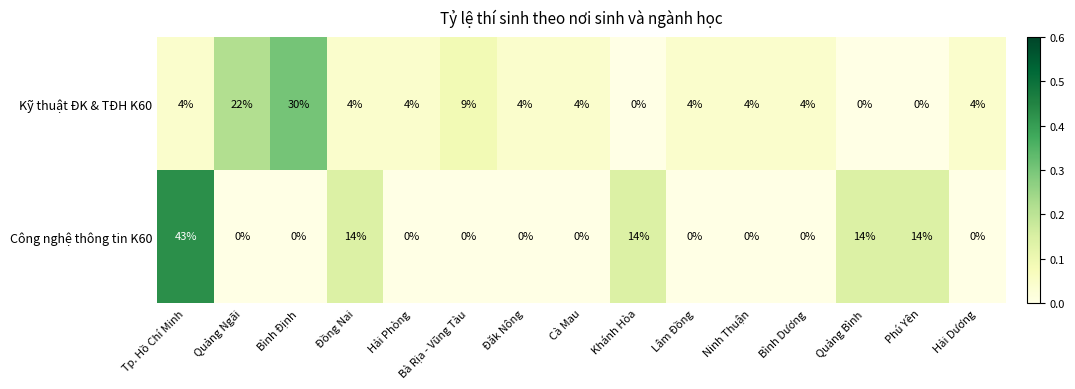

The Kỹ thuật ĐK & TĐH K60 series shows 29 at Quảng Ngãi. True or false?

False